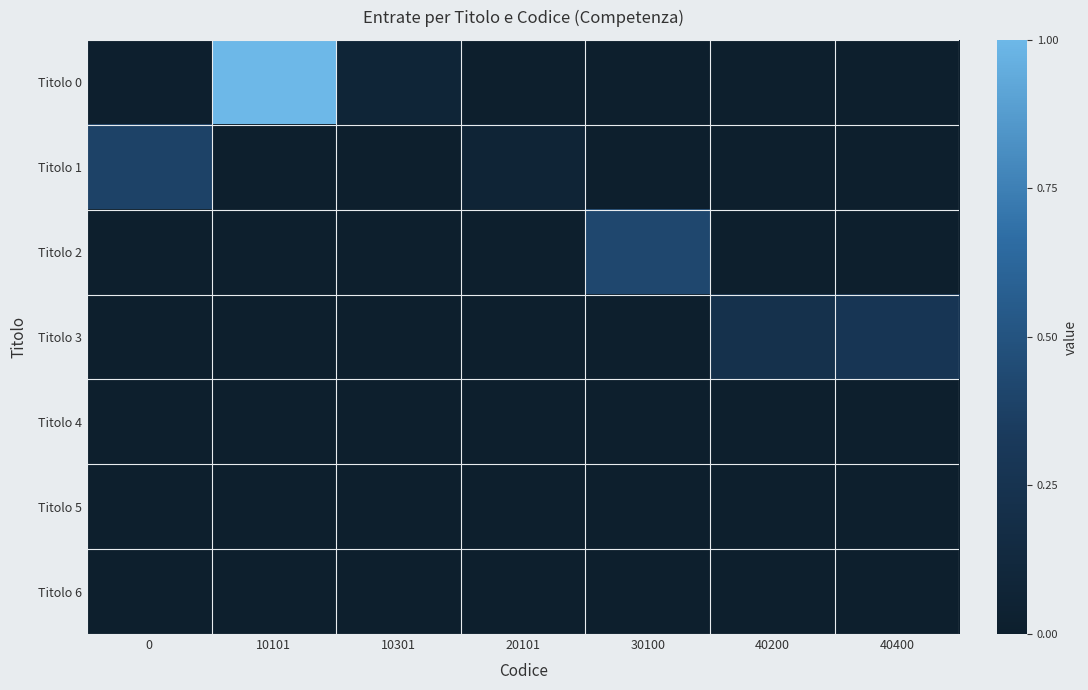

Which has a higher value, 30100 or 10301?

10301